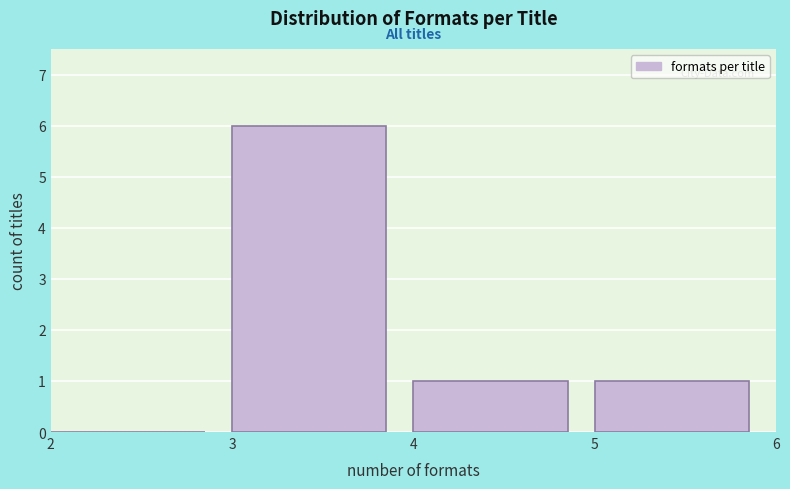

Reading left to right, list every bar in this chart as the range it spans on the x-axis followed by its height. The values are not printed on the chart, so give them approximately, as read against the axis.

2 to 3: 0
3 to 4: 6
4 to 5: 1
5 to 6: 1